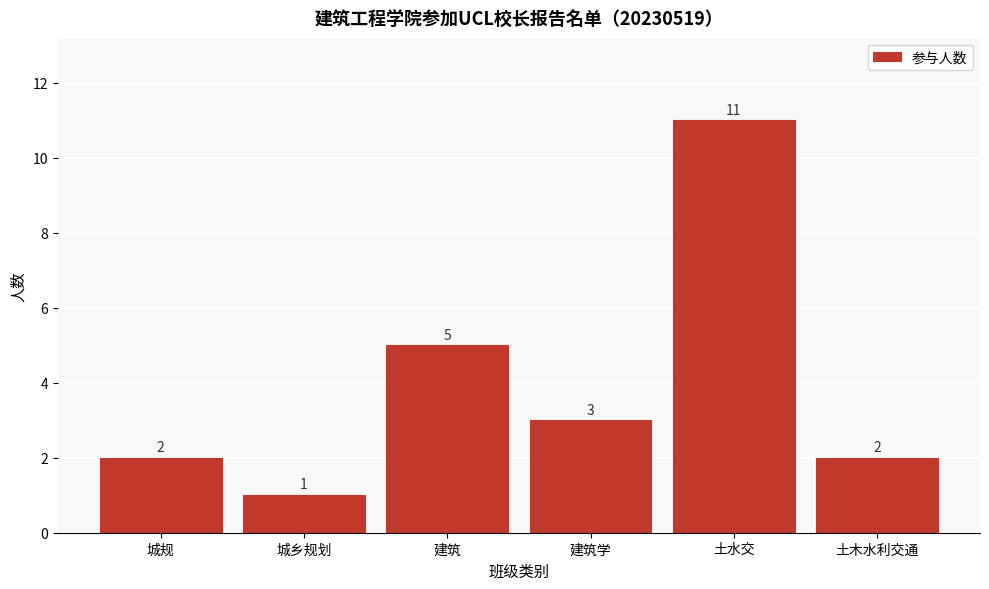

Reading right to left, what are all the values shown in this chart?

土木水利交通=2	土水交=11	建筑学=3	建筑=5	城乡规划=1	城规=2